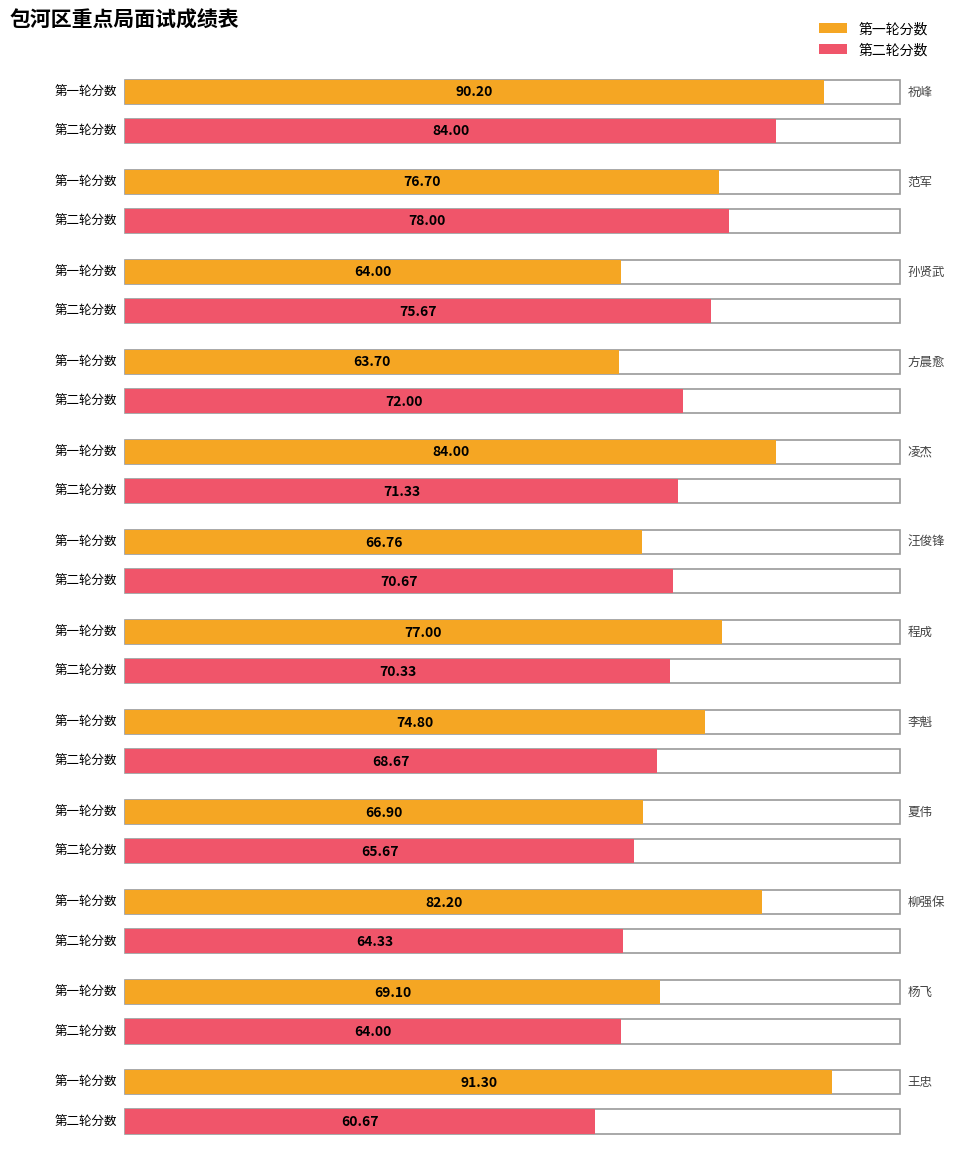

List the series in order of their peak value, highest first.

第一轮分数, 第二轮分数